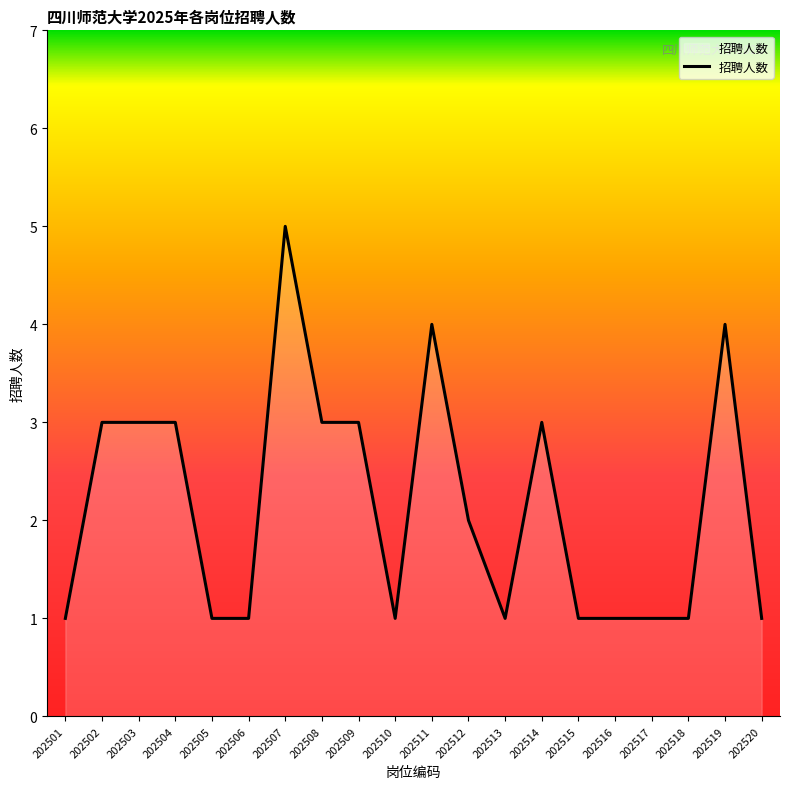

How many values are between 1 and 3?

17